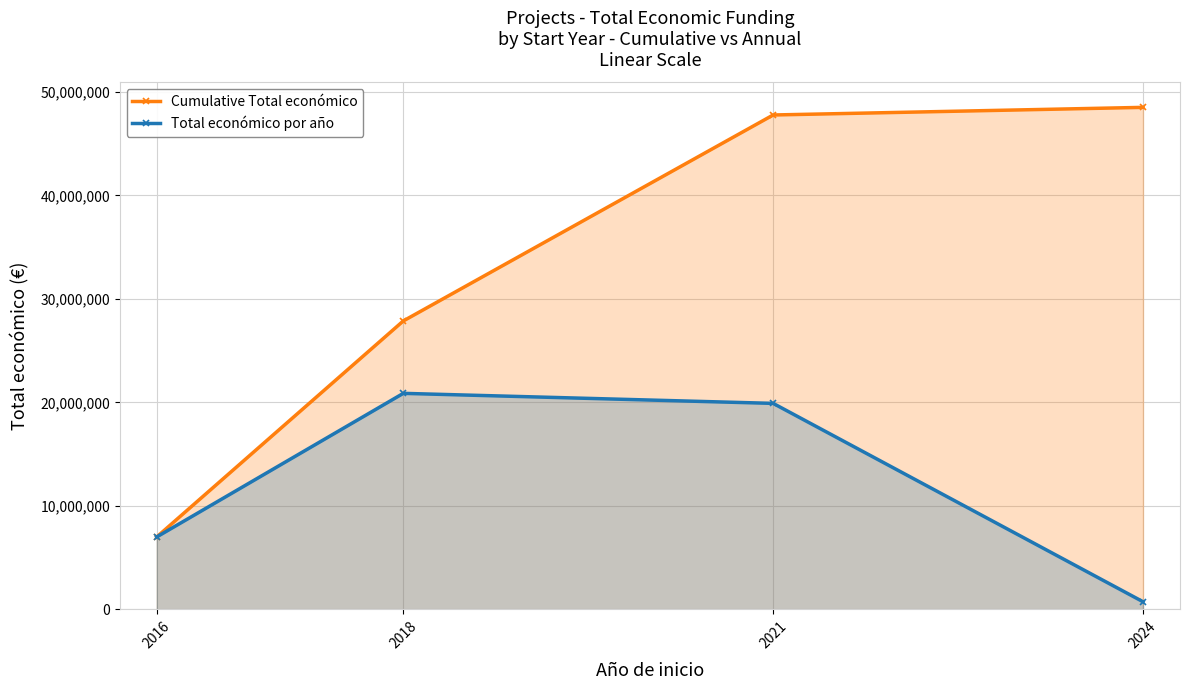

What is the difference between the Cumulative Total económico values at 2021 and 2016?

40773387